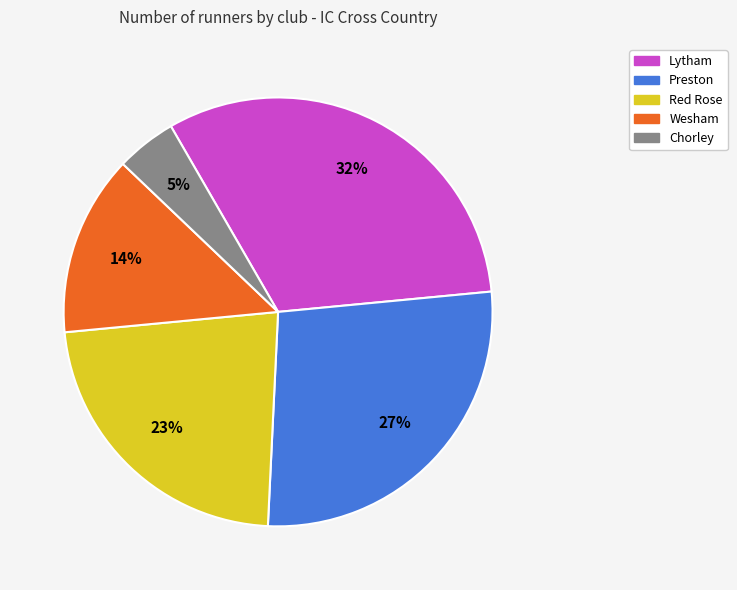

How many slices are in this pie chart?

5